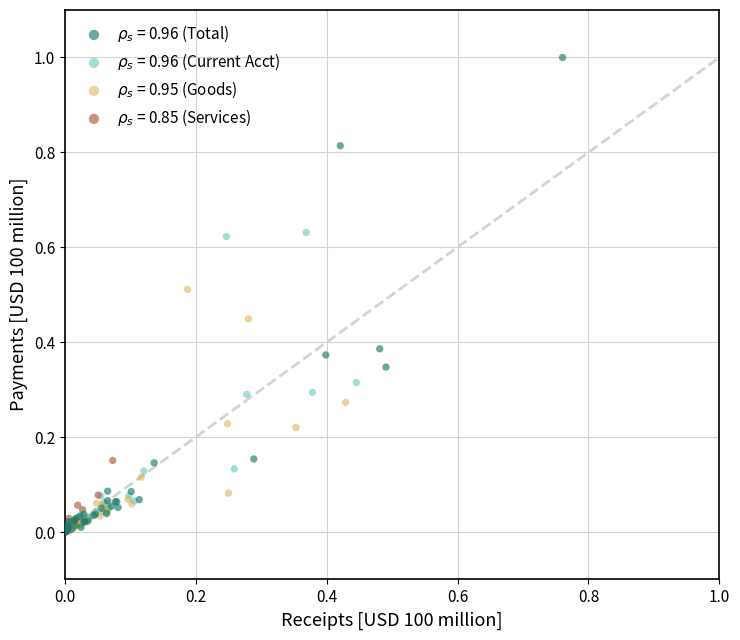

What are all the series names shown in the legend?

$\rho_s$ = 0.96 (Total), $\rho_s$ = 0.96 (Current Acct), $\rho_s$ = 0.95 (Goods), $\rho_s$ = 0.85 (Services)